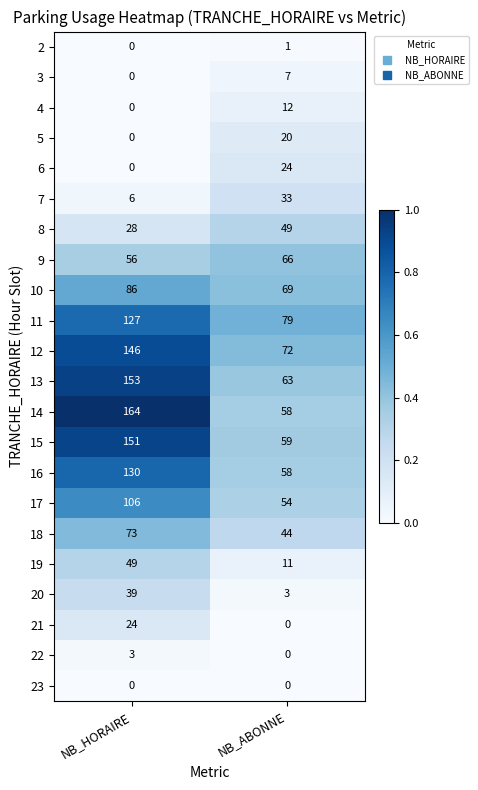

Which series has the widest spread of values?

14